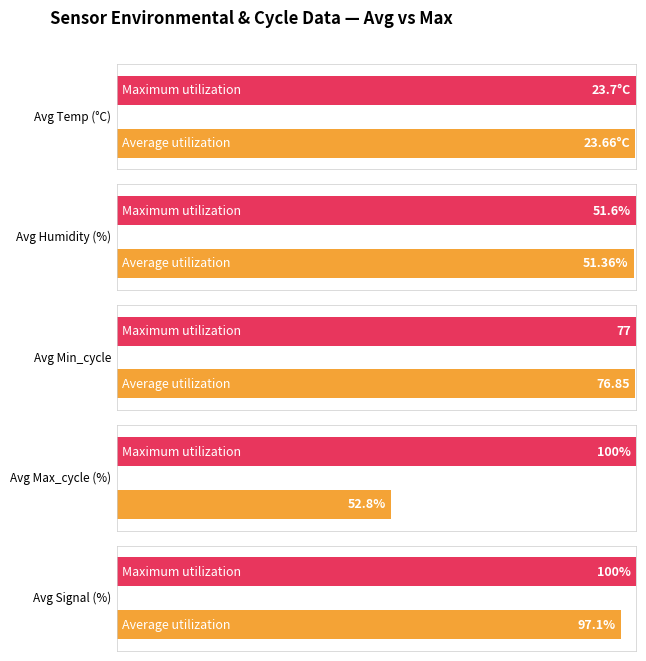

The Humidity series shows 25.9 at 00:18. True or false?

False